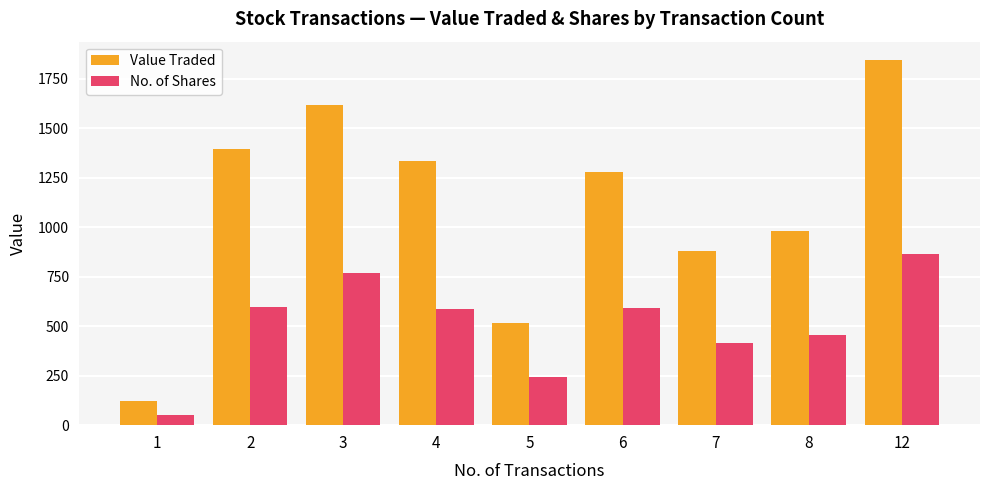

At which label does No. of Shares first exceed 585?

2